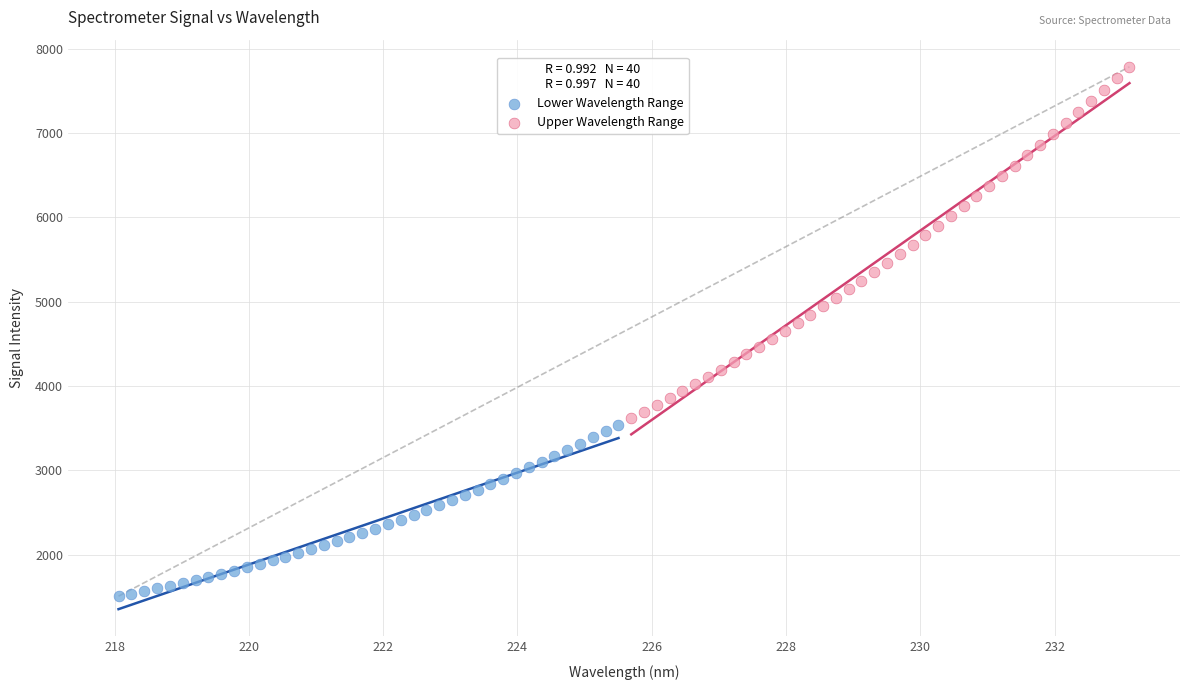

Which series reaches the maximum Y coordinate?

Upper Wavelength Range